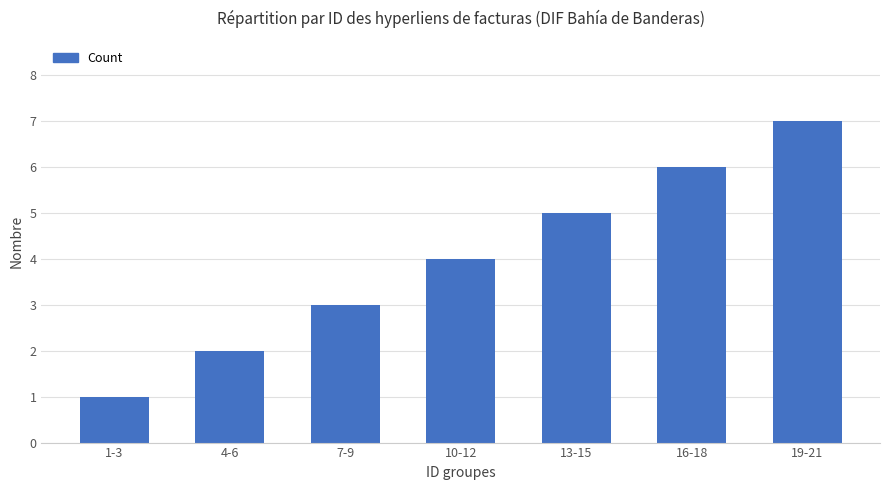

Are the bars horizontal?

No